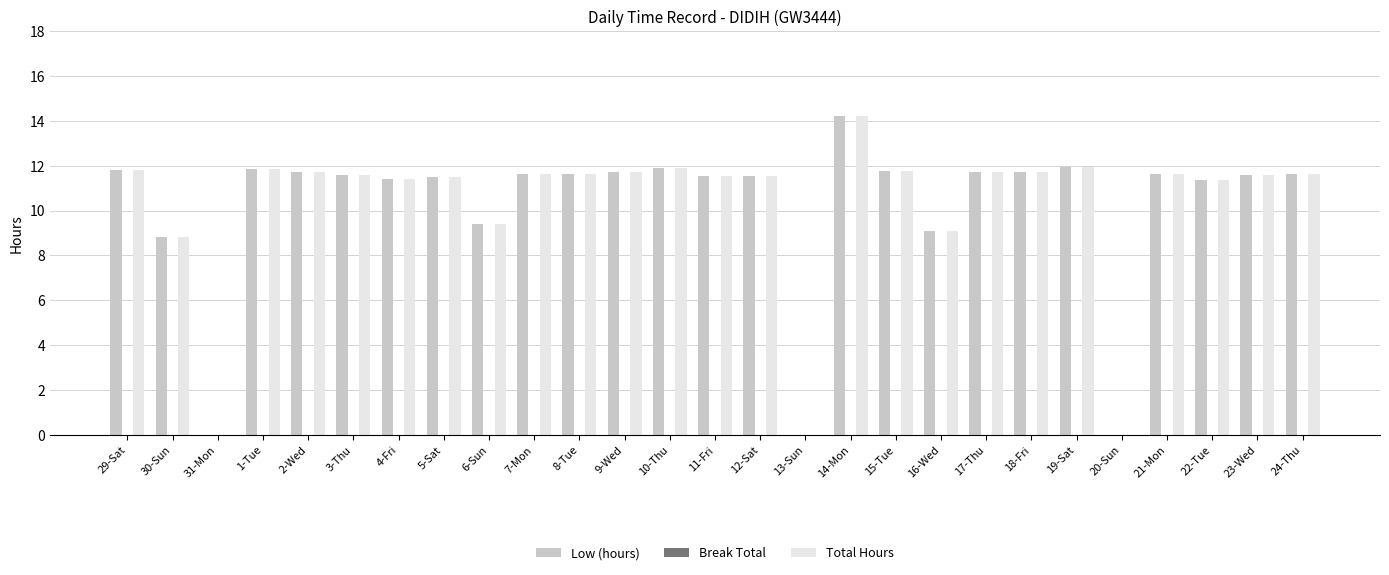

What is the sum of all Low (hours) values?

274.7